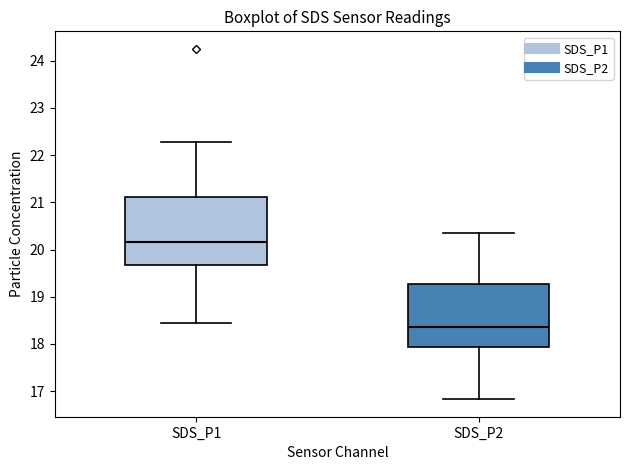

Reading left to right, read every box against the y-axis: the position of its median line, the range the box covers, and the ends of its whiskers. The values are not printed on the chart, so give them approximately, as read against the axis.

SDS_P1: median 20.2, box 19.7 to 21.1, whiskers 18.5 to 22.3
SDS_P2: median 18.4, box 17.9 to 19.3, whiskers 16.8 to 20.4